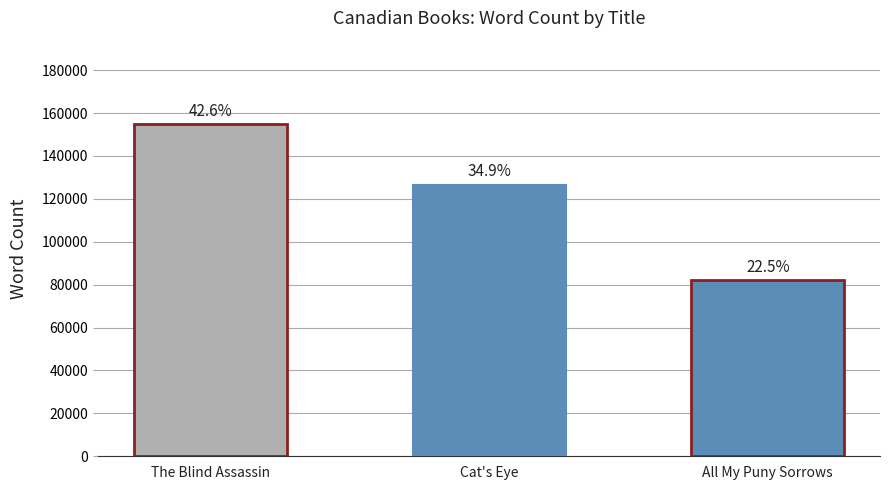

How many values are between 82000 and 155000?

3